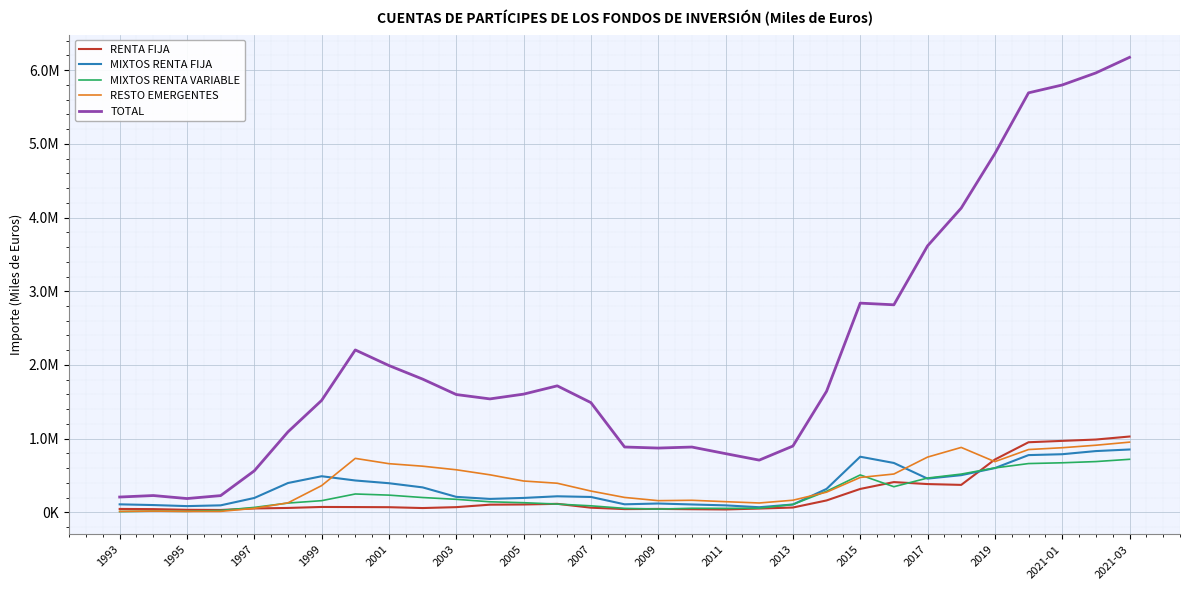

Does the chart display data point markers on the line(s)?

No